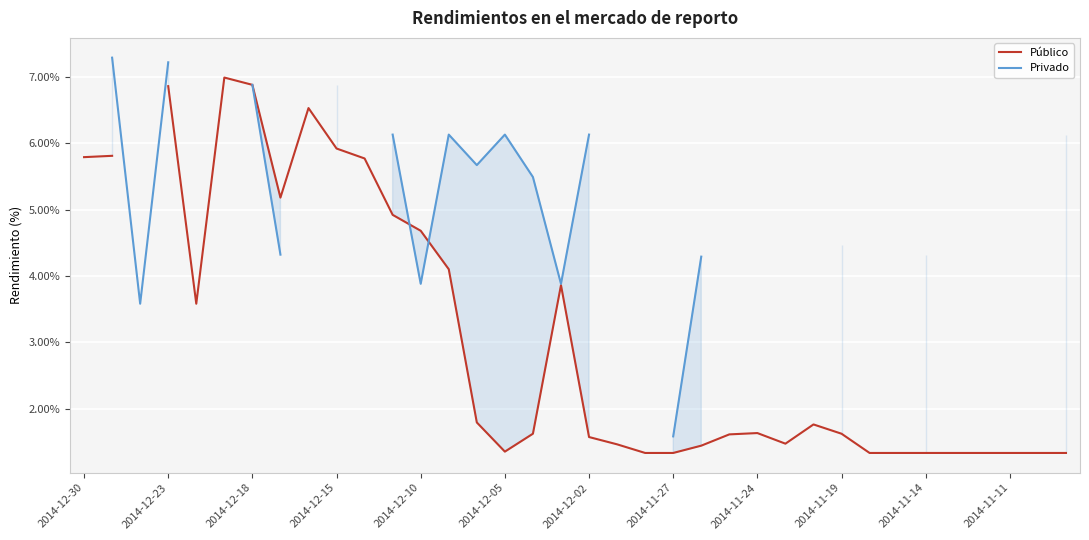

How many intersections are there between Público and Privado?

2